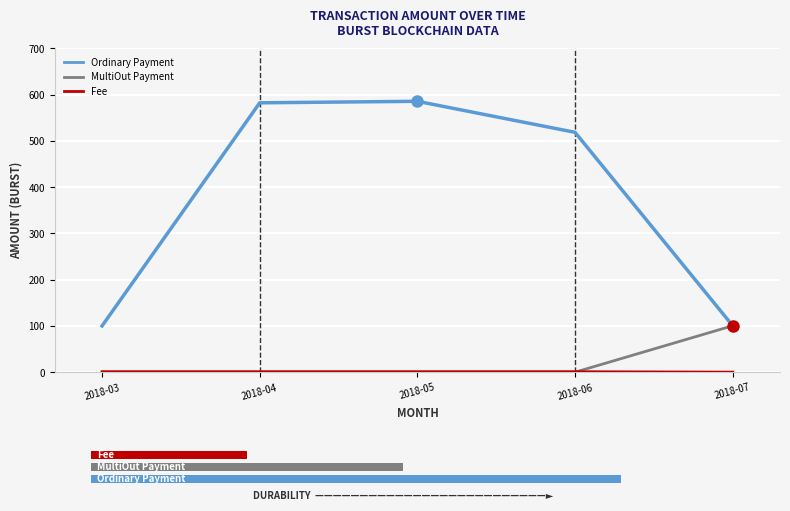

How many values in the Ordinary Payment series are below 518?

2